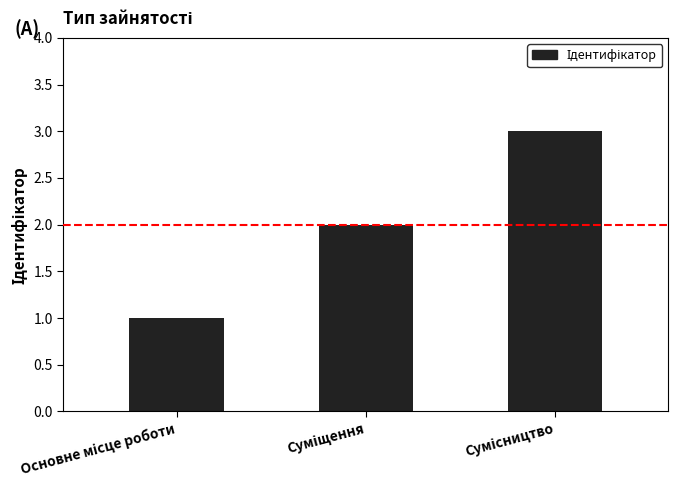

What is the maximum value shown in the chart?

3